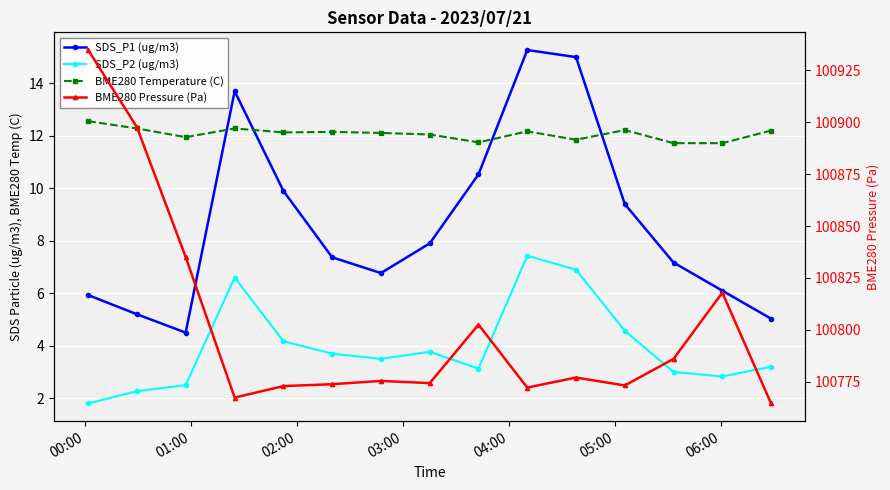

Is this an area chart (filled region under the line)?

No